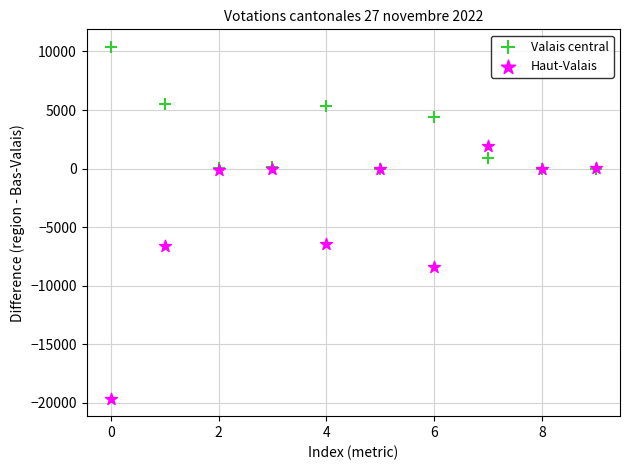

Which series contains the lowest Y value?

Haut-Valais